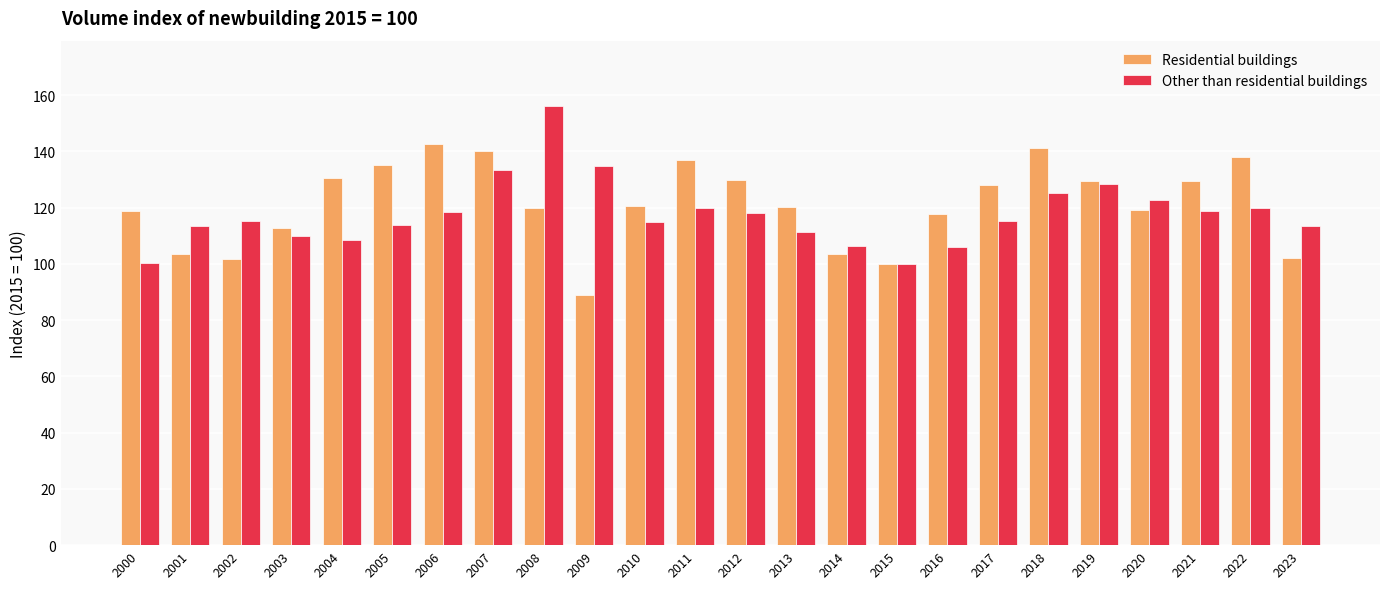

At 2022, list the series in order from smallest to largest.

Other than residential buildings, Residential buildings